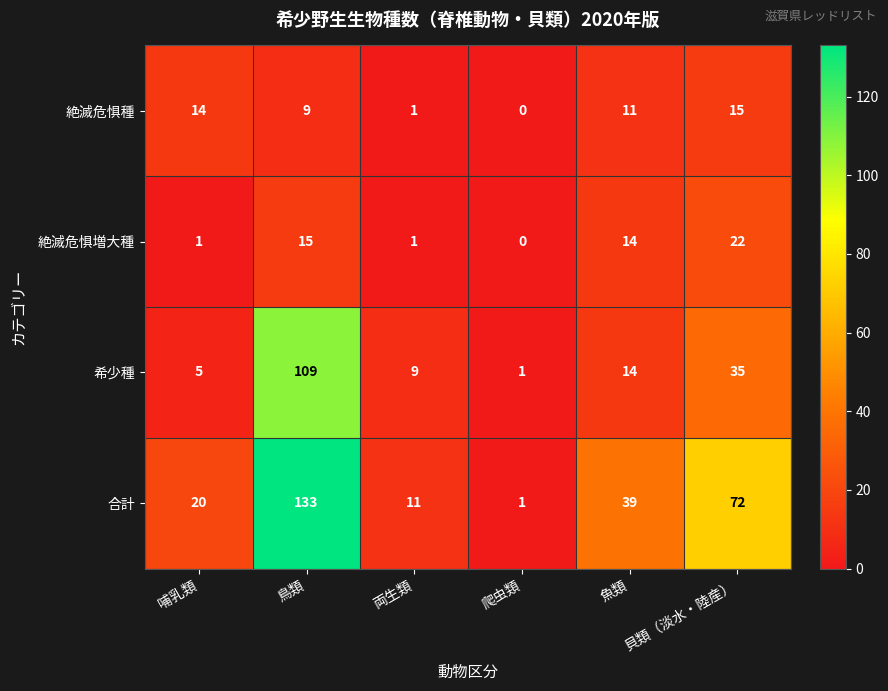

What is the total value across all series at 両生類?

22